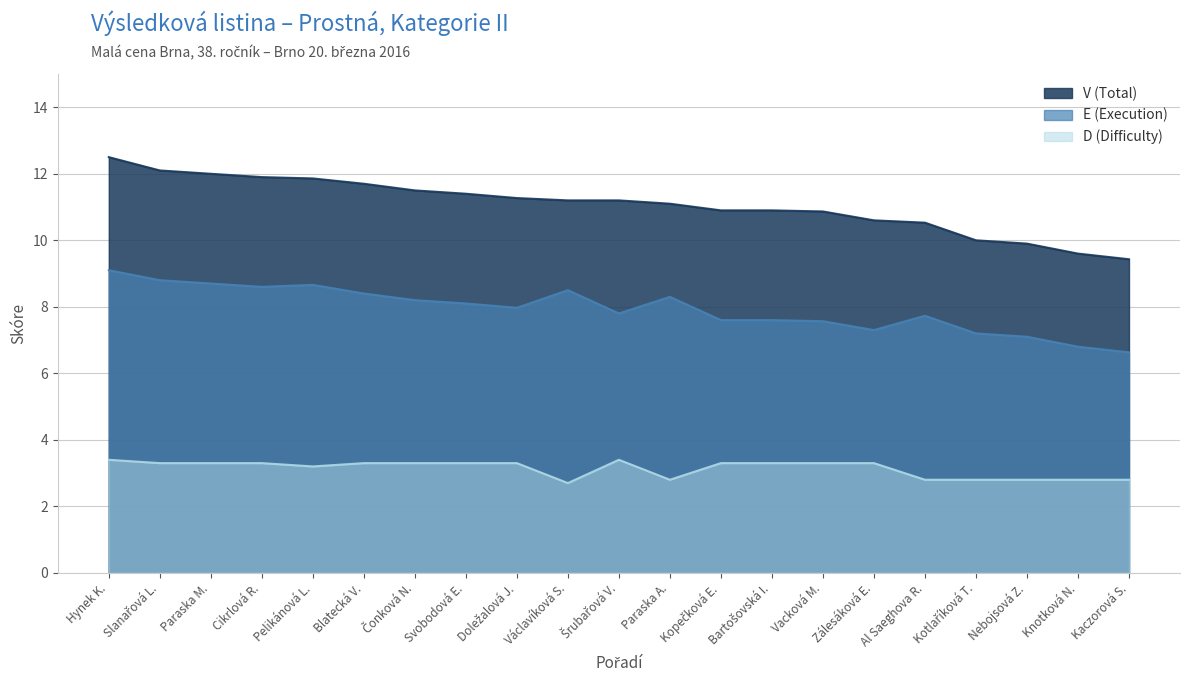

At how many categories does at least one series exceed 6?

21